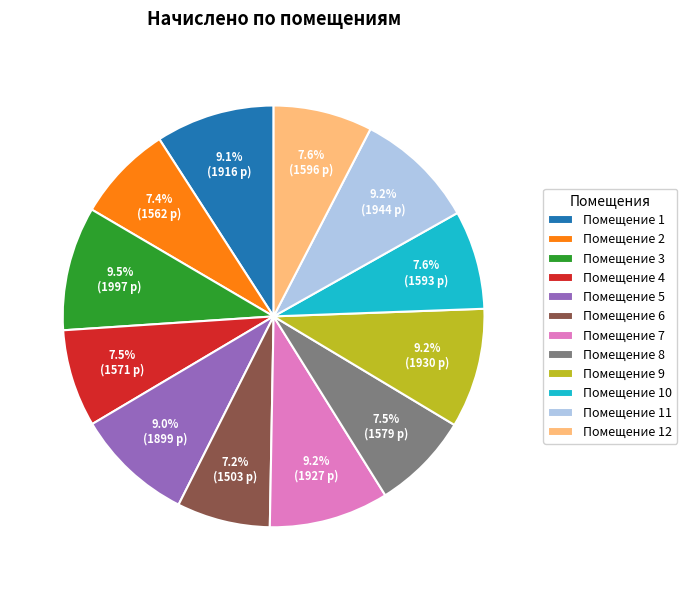

What is the total percentage of Помещение 2 and Помещение 1?

16.5%